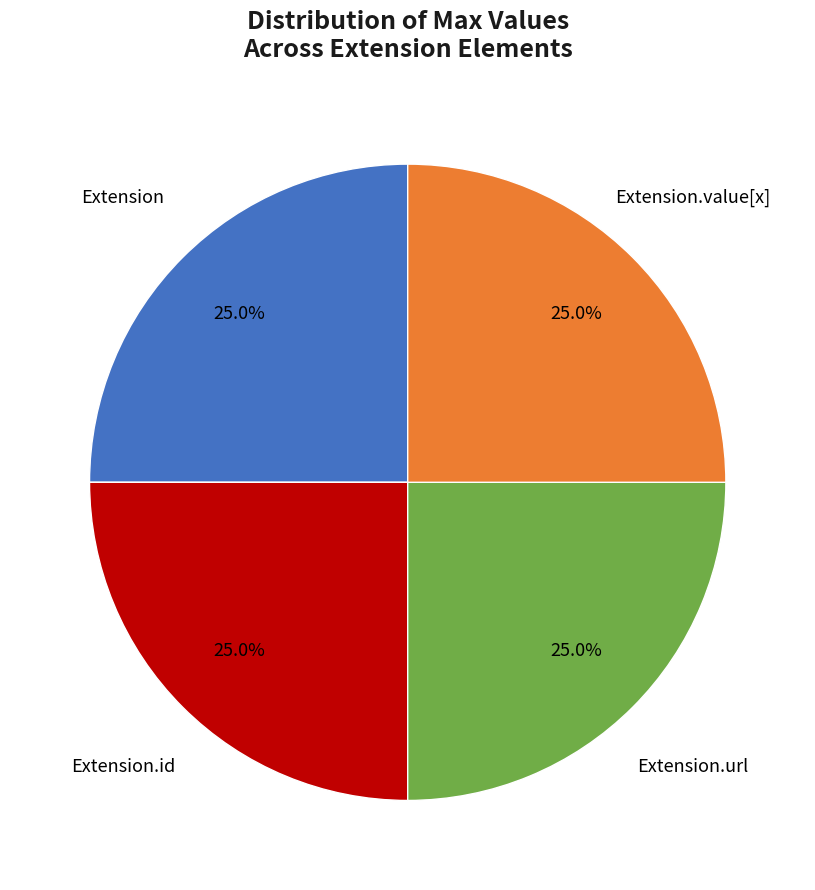

Is there a majority slice in this chart?

No